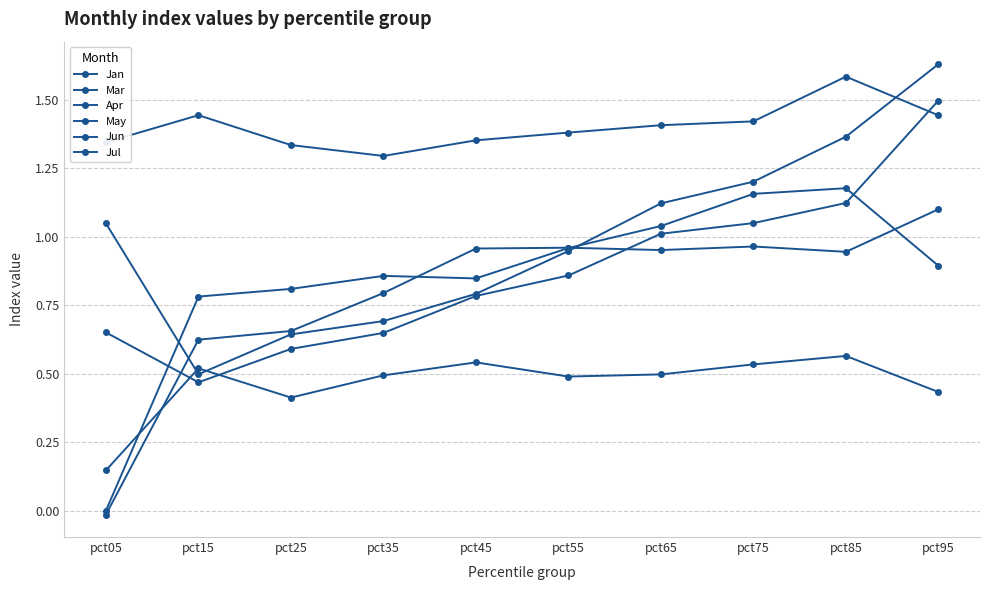

What is the greatest value displayed?

1.6